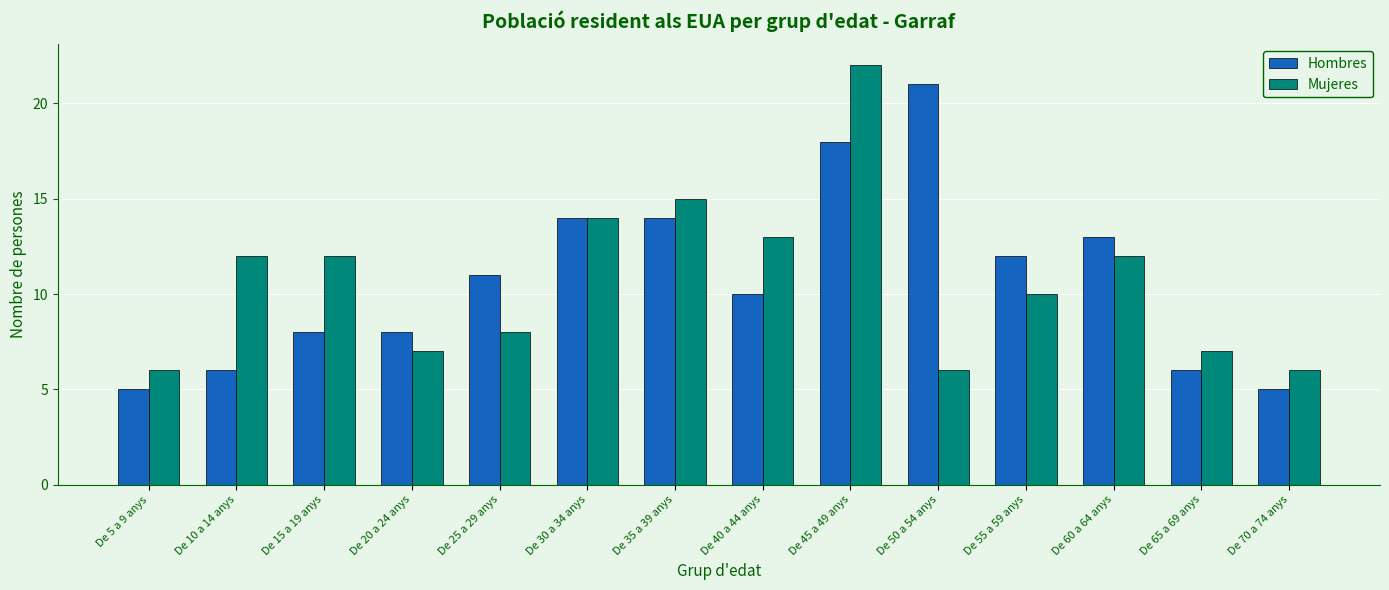

Reading right to left, list all the values displayed in this chart.

Hombres: 5	6	13	12	21	18	10	14	14	11	8	8	6	5
Mujeres: 6	7	12	10	6	22	13	15	14	8	7	12	12	6